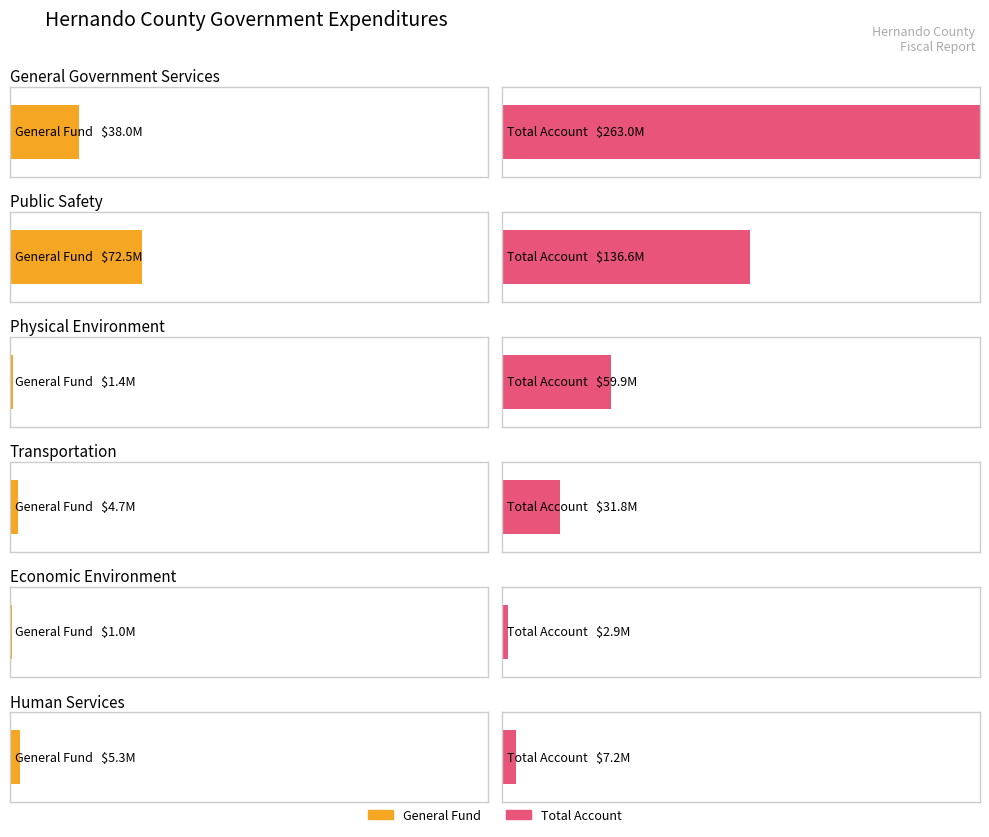

At which category is the sum across all series the highest?

General Government Services